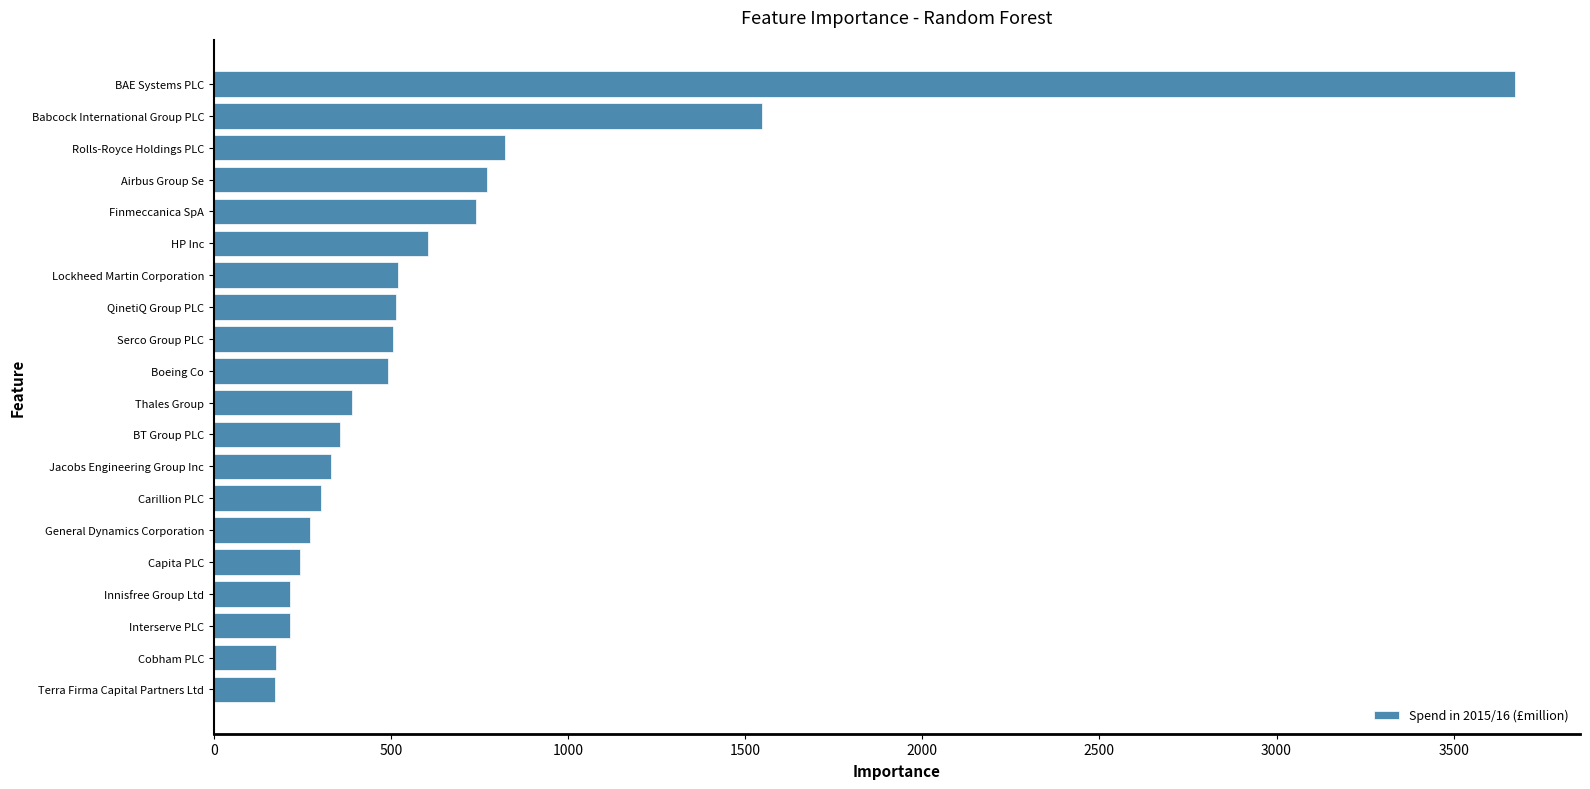

How many data points does each series have?

20